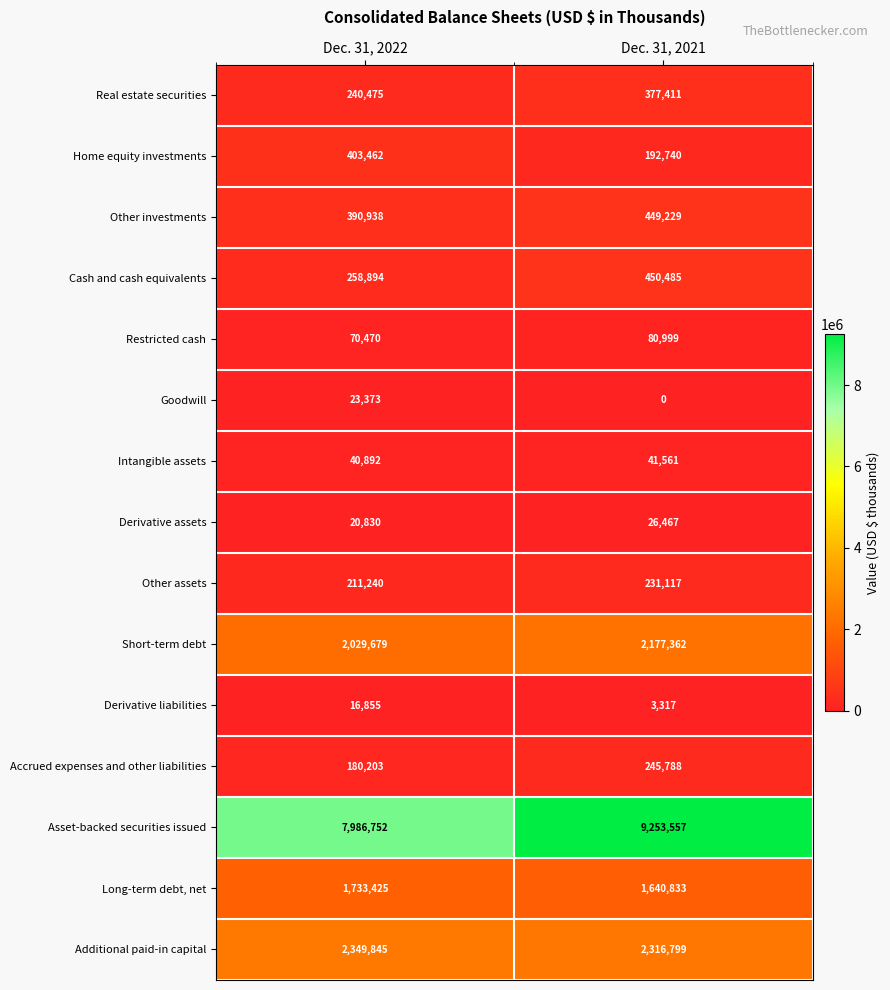

Rank the series at Dec. 31, 2022 from lowest to highest value.

Derivative liabilities, Derivative assets, Goodwill, Intangible assets, Restricted cash, Accrued expenses and other liabilities, Other assets, Real estate securities, Cash and cash equivalents, Other investments, Home equity investments, Long-term debt, net, Short-term debt, Additional paid-in capital, Asset-backed securities issued